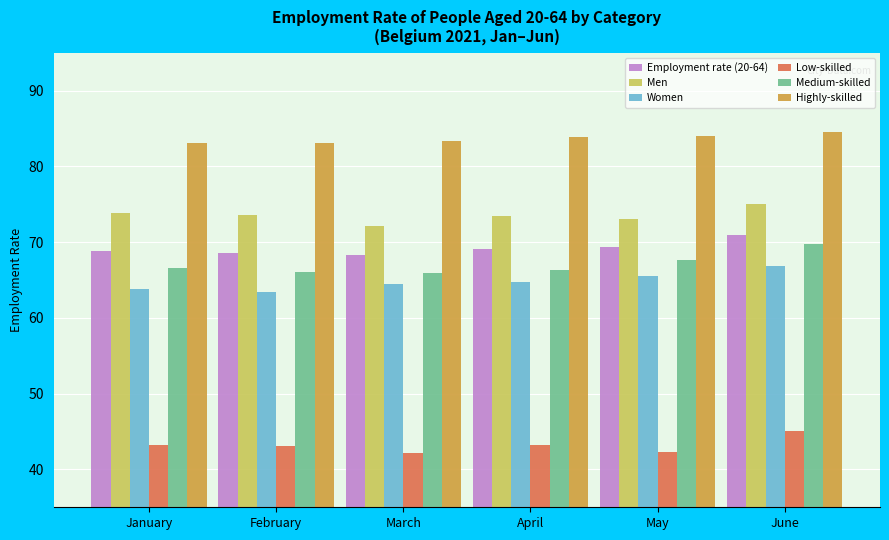

What is the total value across all series at May?

401.8